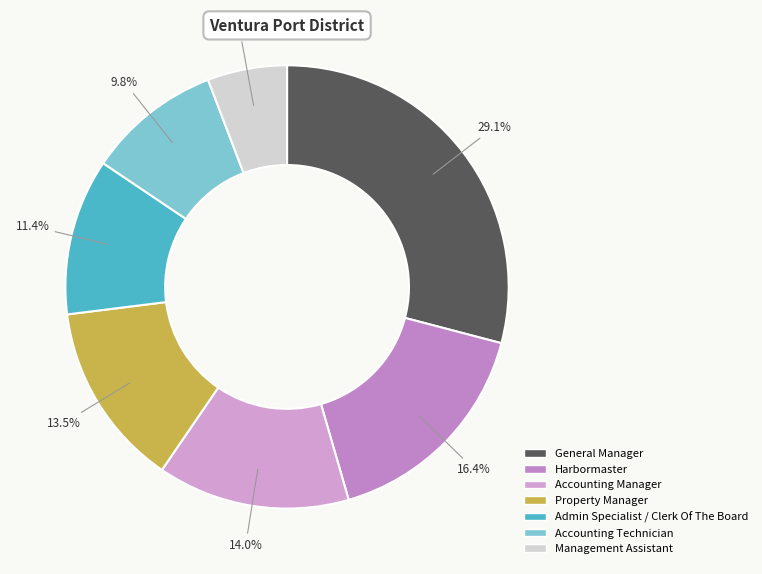

Is the sum of General Manager and Accounting Technician greater than half?

No